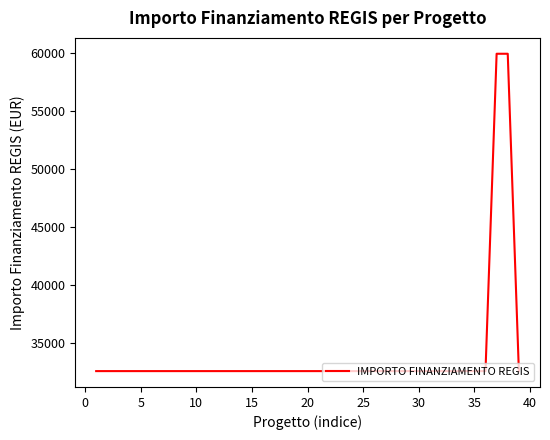

What is the minimum value shown in the chart?

32589